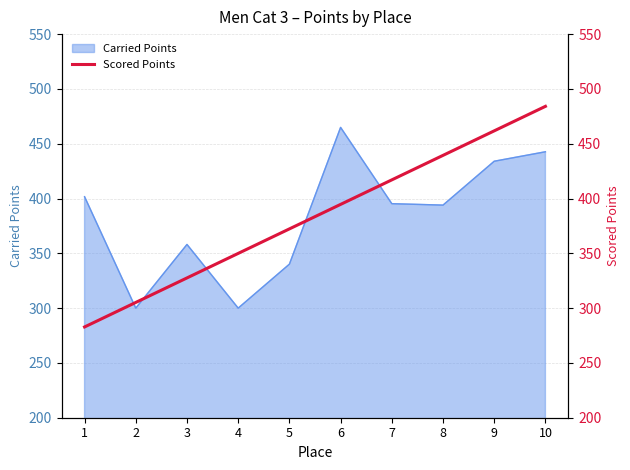

Which label corresponds to the smallest value in the chart?

1